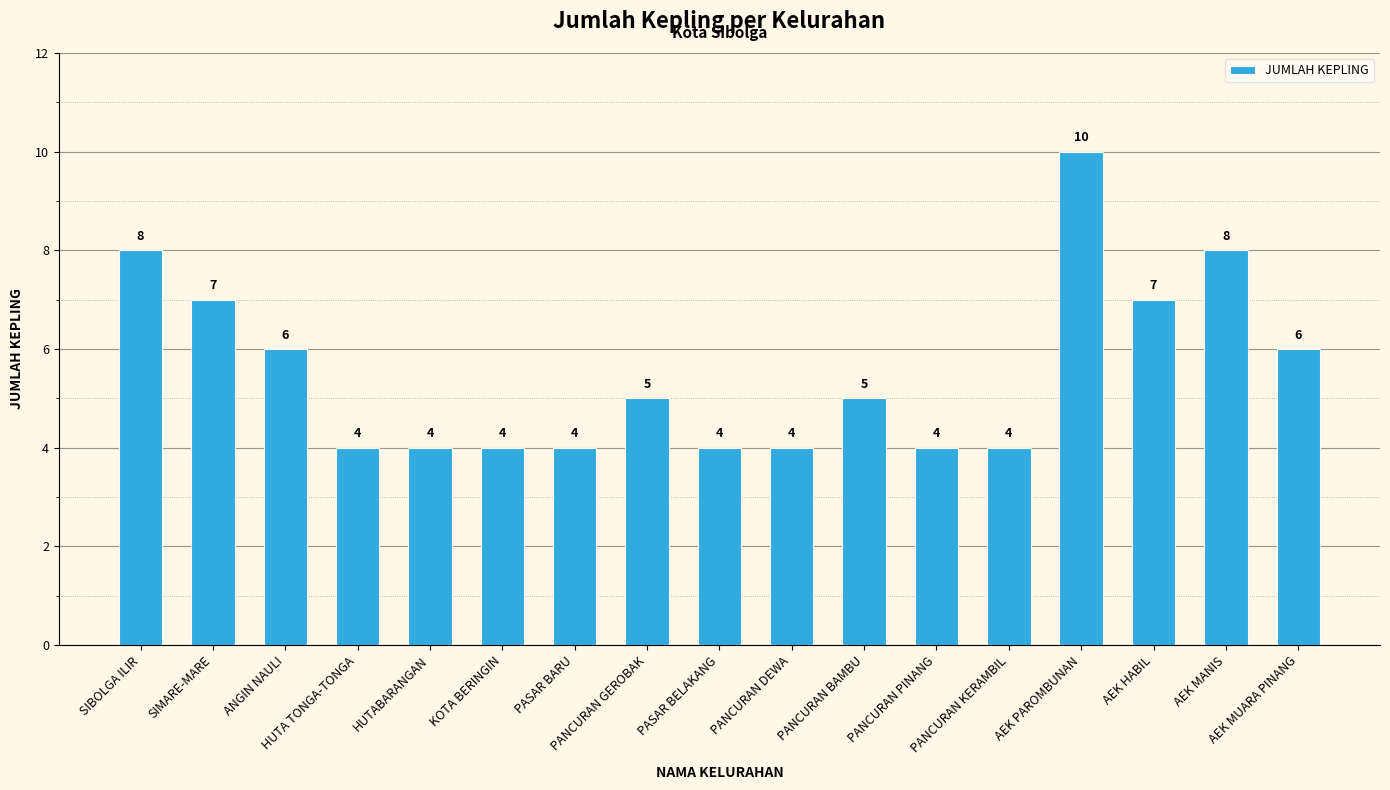

What is the smallest value displayed?

4